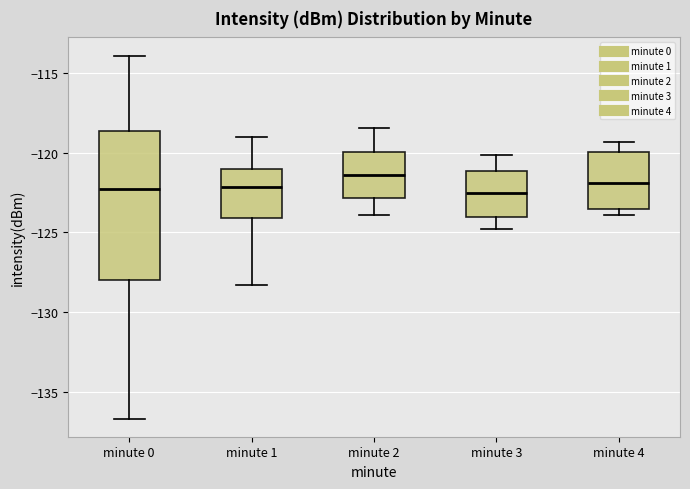

Reading left to right, transcribe this box plot: for each box, give where its median line is, the range the box spans, and where its two whiskers end, as read against the y-axis. The values are not printed on the chart, so give them approximately, as read against the axis.

minute 0: median -122.5, box -128.0 to -118.5, whiskers -136.5 to -114.0
minute 1: median -122.0, box -124.0 to -121.0, whiskers -128.5 to -119.0
minute 2: median -121.5, box -123.0 to -120.0, whiskers -124.0 to -118.5
minute 3: median -122.5, box -124.0 to -121.0, whiskers -125.0 to -120.0
minute 4: median -122.0, box -123.5 to -120.0, whiskers -124.0 to -119.5